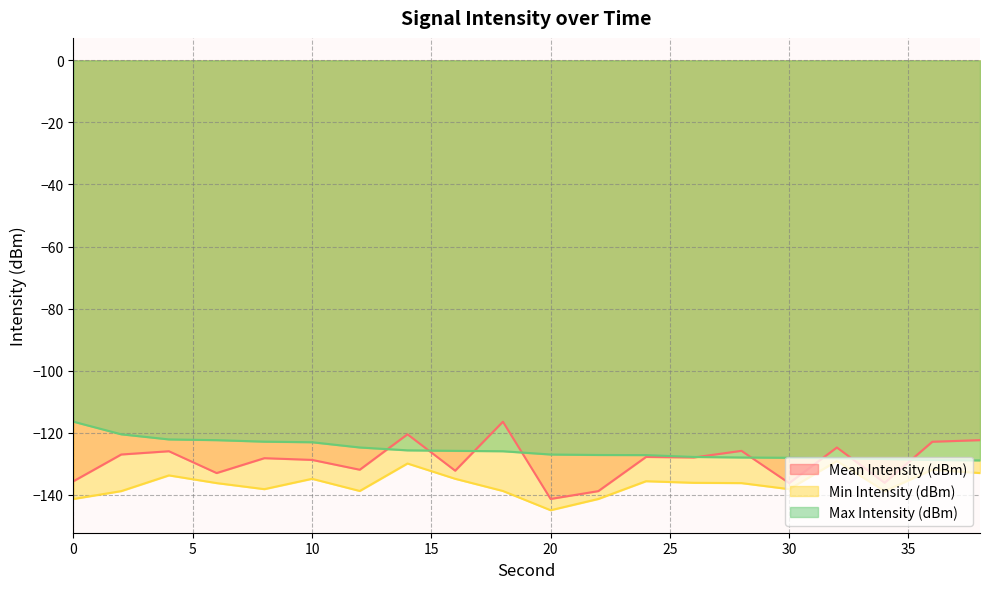

At which category does Mean Intensity (dBm) reach its first local valley?

6